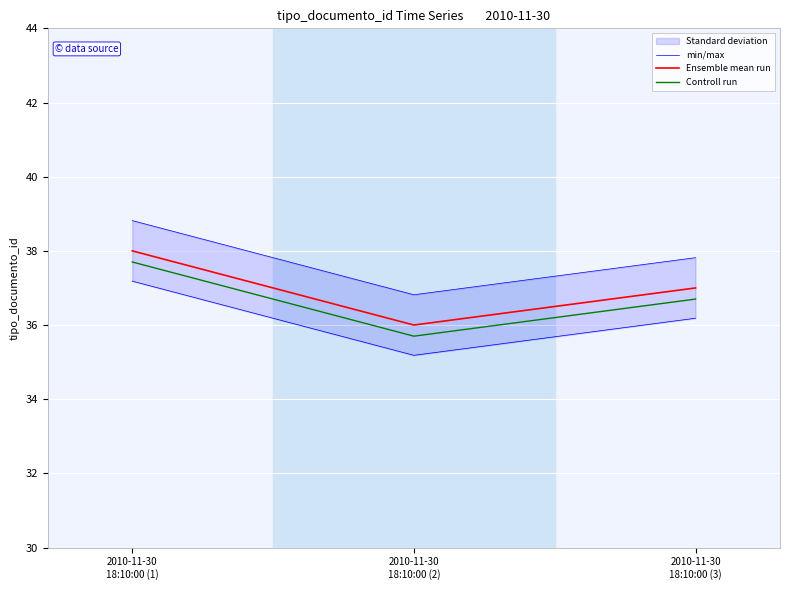

What is the sum of all Controll run values?

110.1